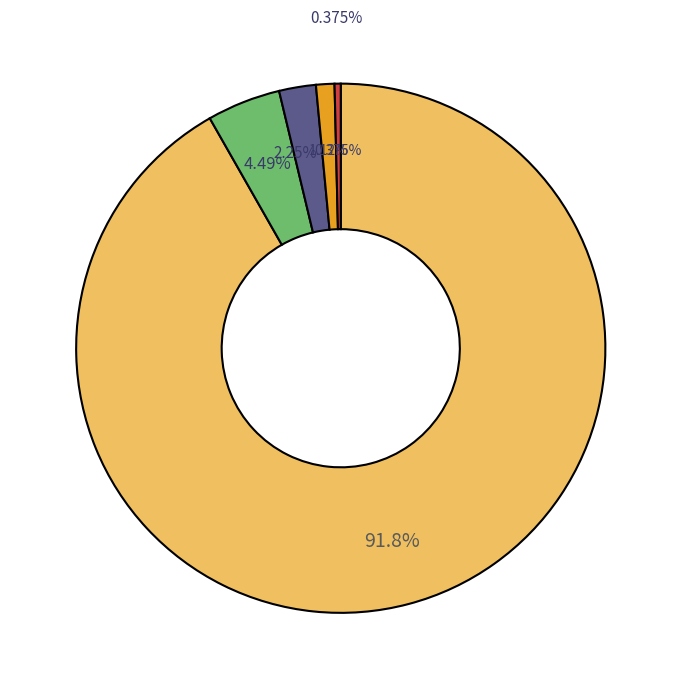

Which category has the biggest portion of the pie?

NN